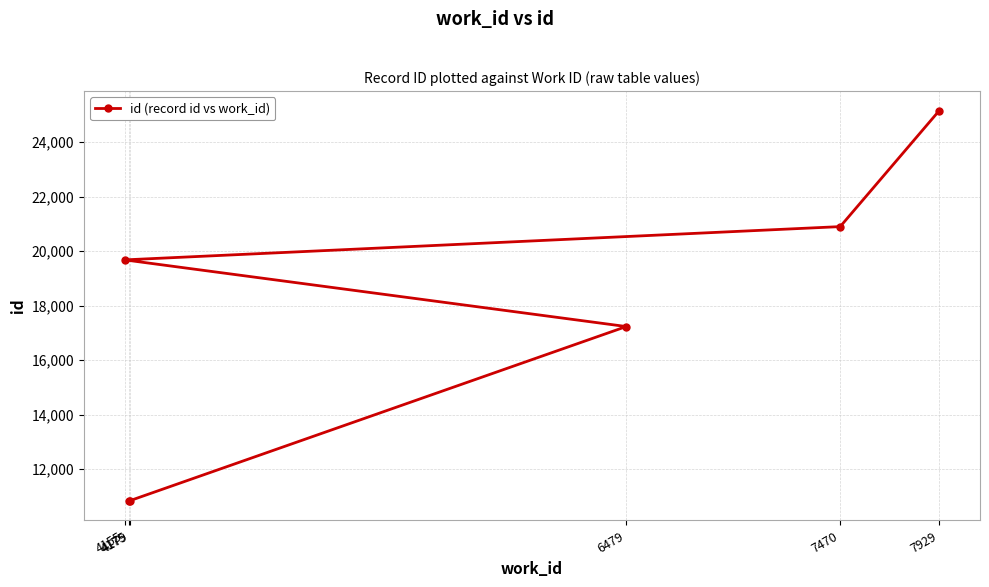

Reading left to right, extract all data points from this chart.

10831	10840	17231	19677	20898	25155